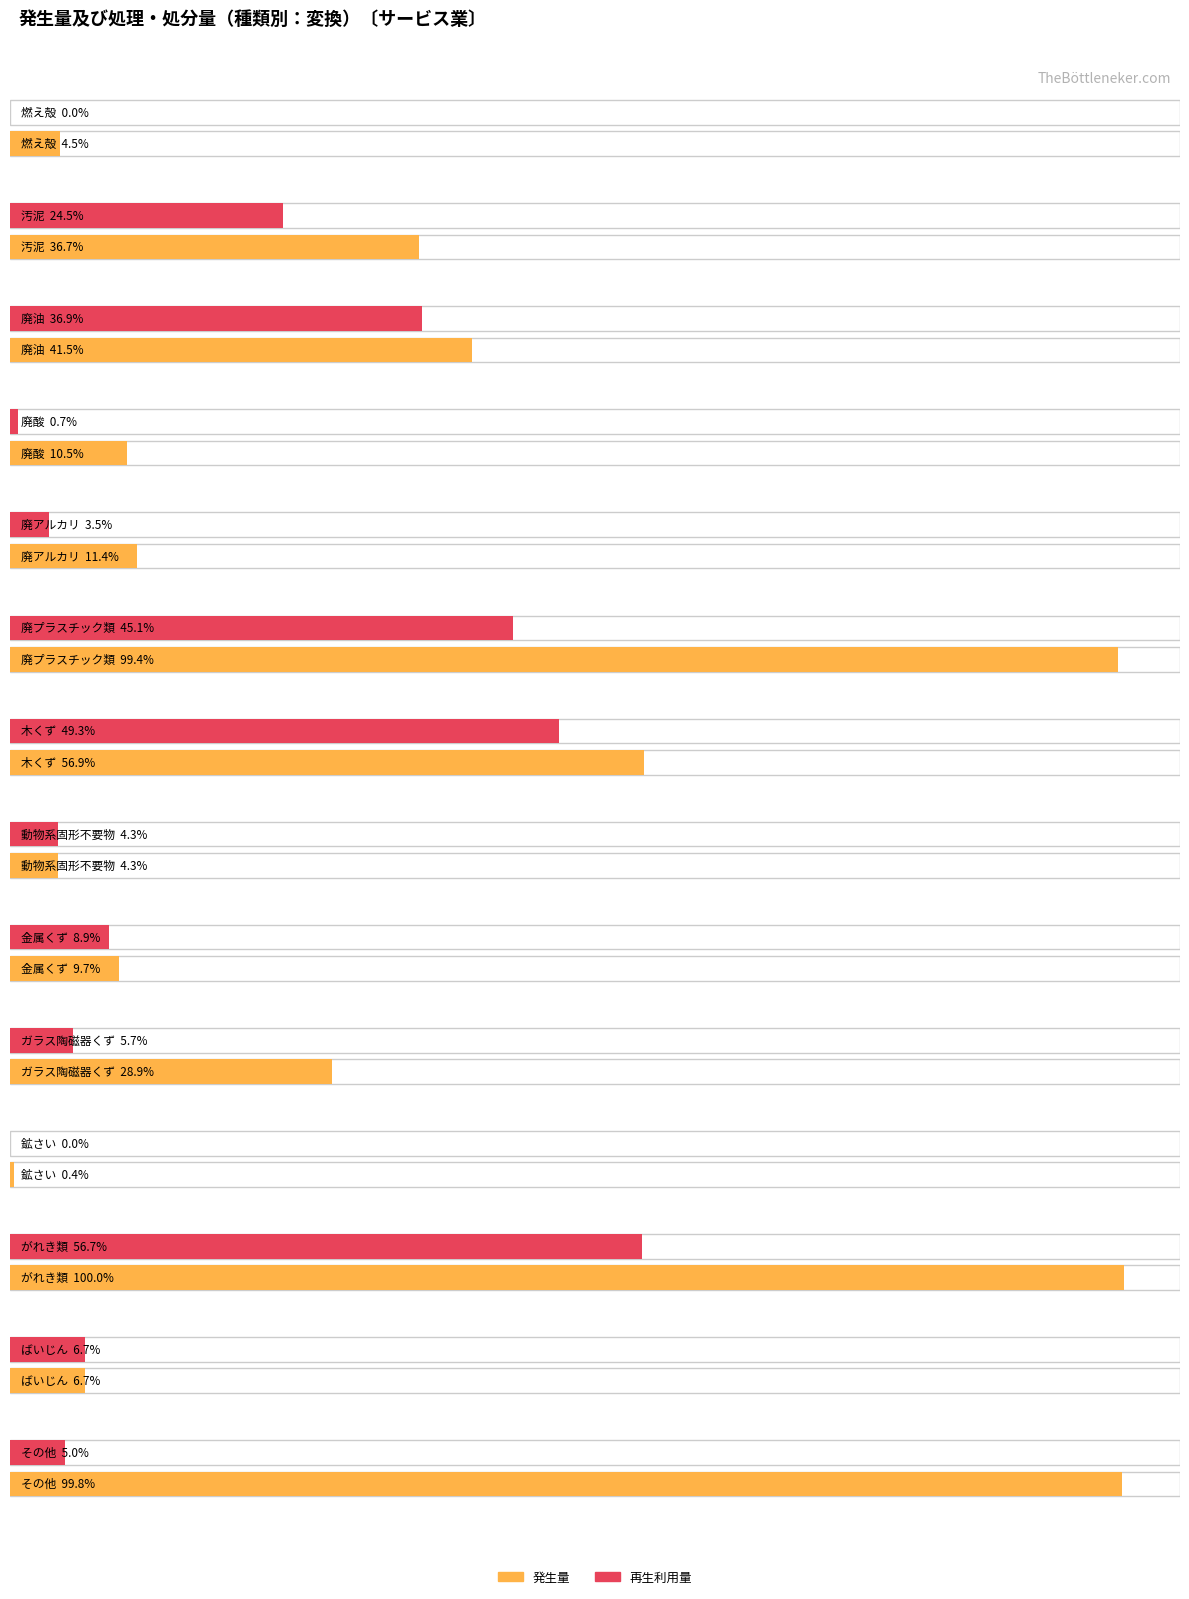

Which series has the largest total across all categories?

発生量